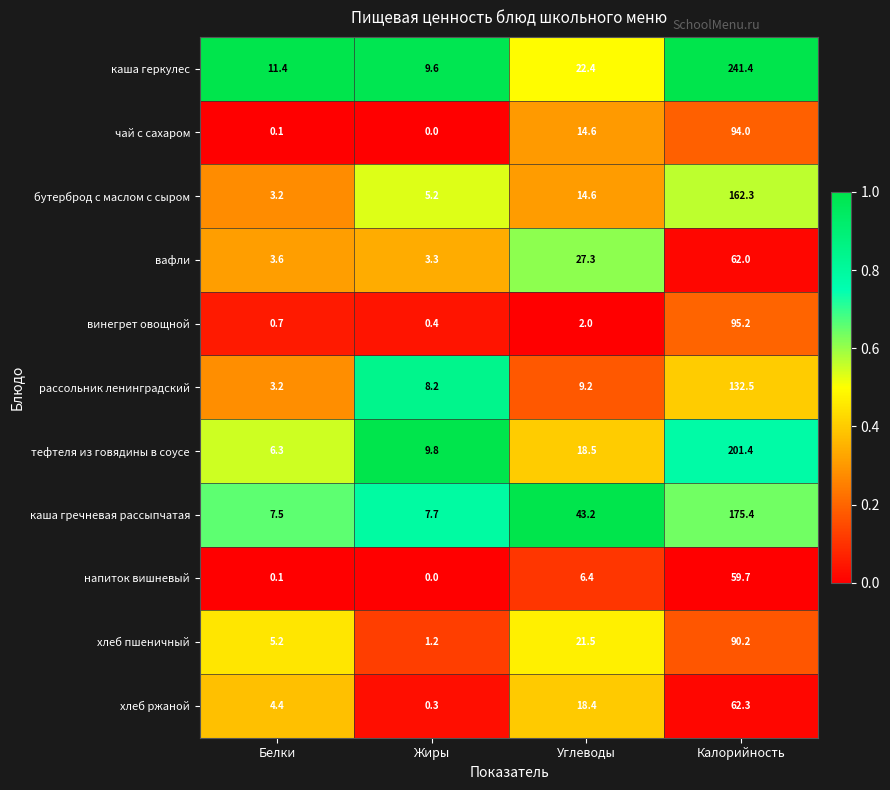

The value of хлеб ржаной at Белки is 1.5. True or false?

False